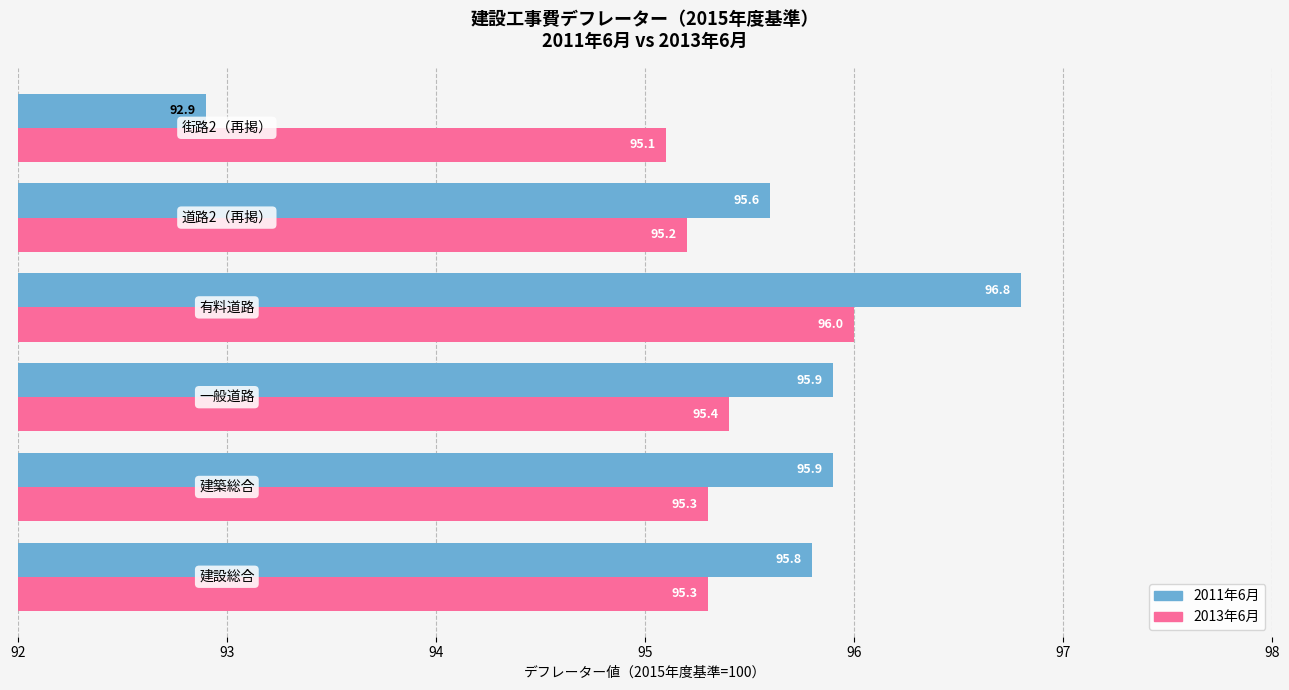

Which series has the largest range (max minus min)?

2011年6月